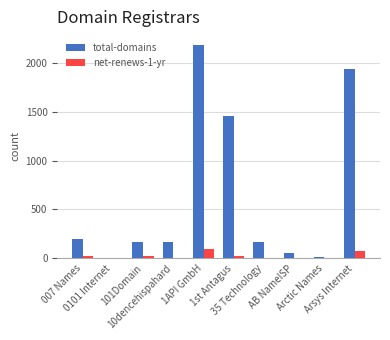

What is the sum of the total-domains values at Arsys Internet and 0101 Internet?

1935